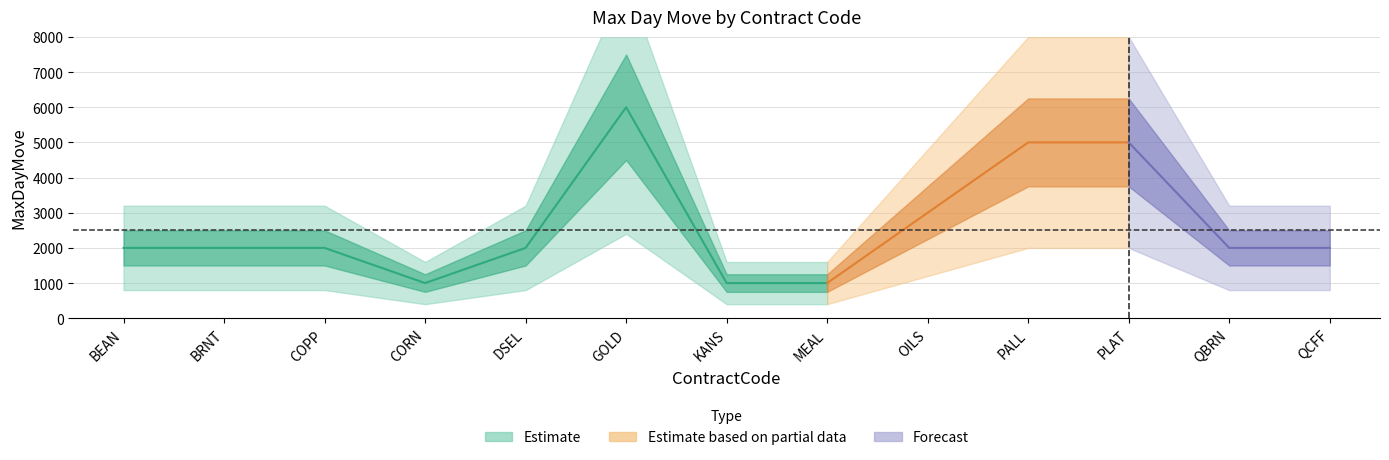

Reading left to right, what are all the values shown in this chart?

BEAN=2000	BRNT=2000	COPP=2000	CORN=1000	DSEL=2000	GOLD=6000	KANS=1000	MEAL=1000	OILS=3000	PALL=5000	PLAT=5000	QBRN=2000	QCFF=2000